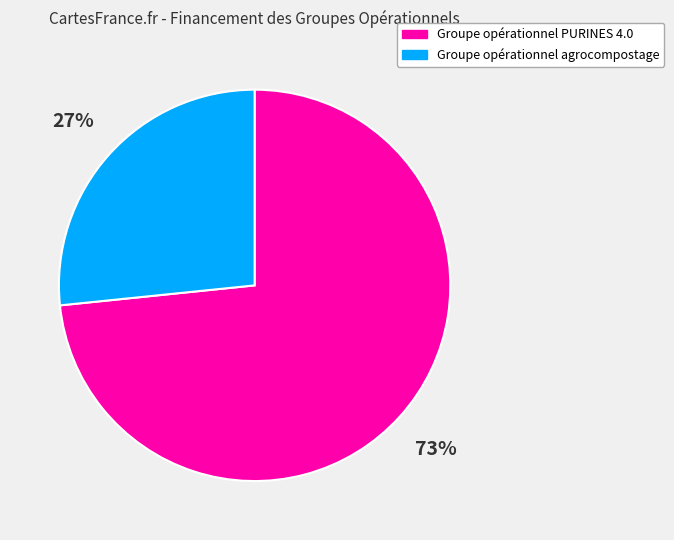

Is it true that Groupe opérationnel PURINES 4.0 is 64% of the pie?

False